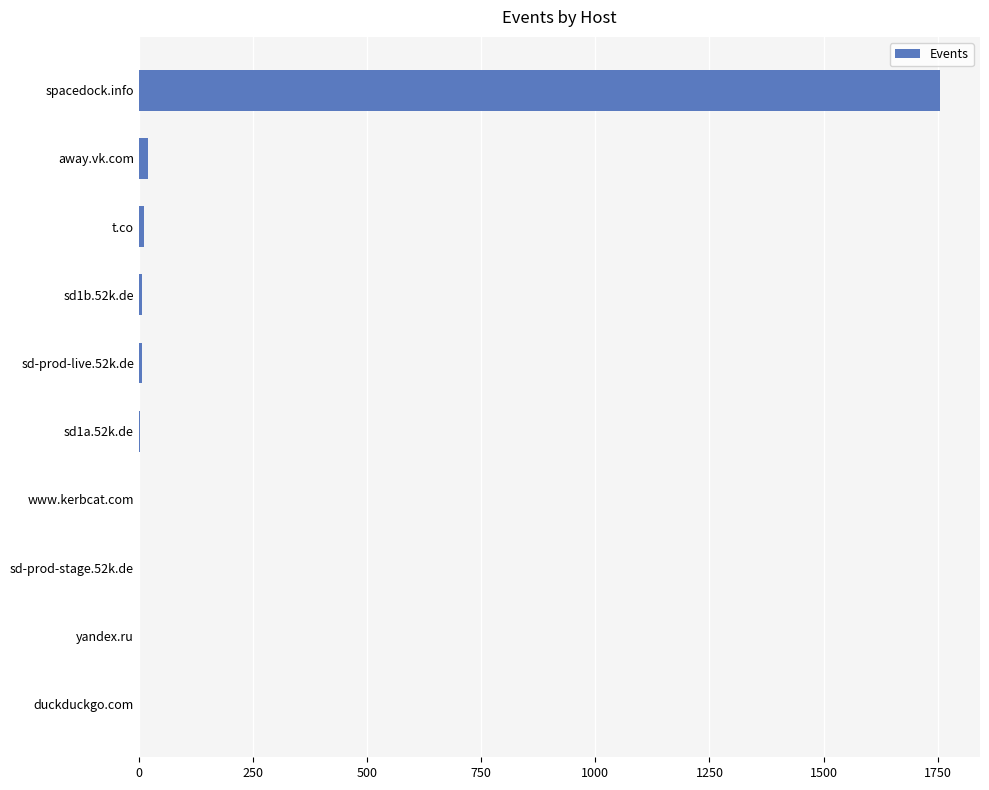

Which label corresponds to the largest value in the chart?

spacedock.info